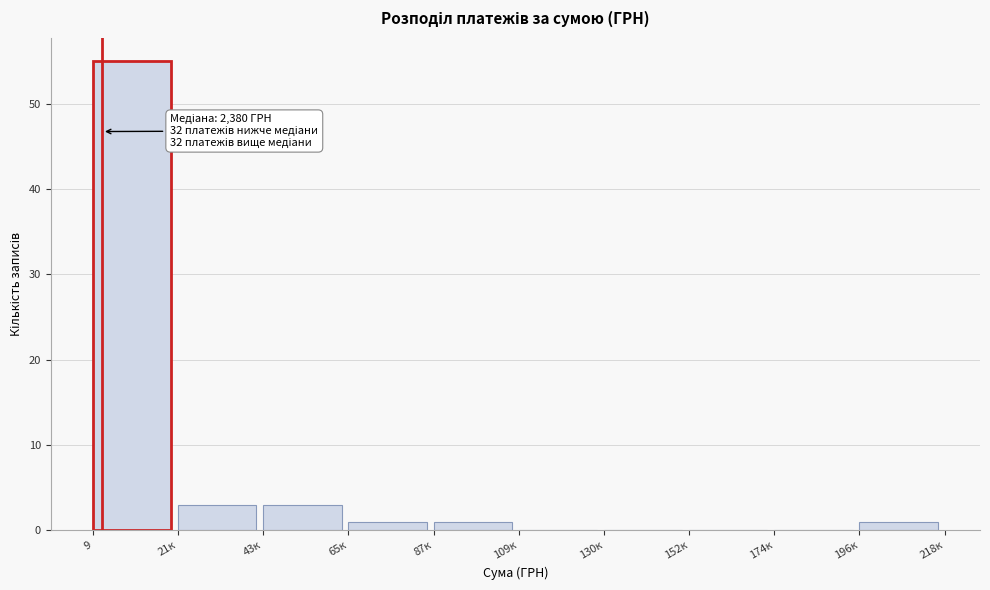

Reading left to right, extract all data points from this chart.

9=55	21к=3	43к=3	65к=1	87к=1	109к=0	130к=0	152к=0	174к=0	196к=1